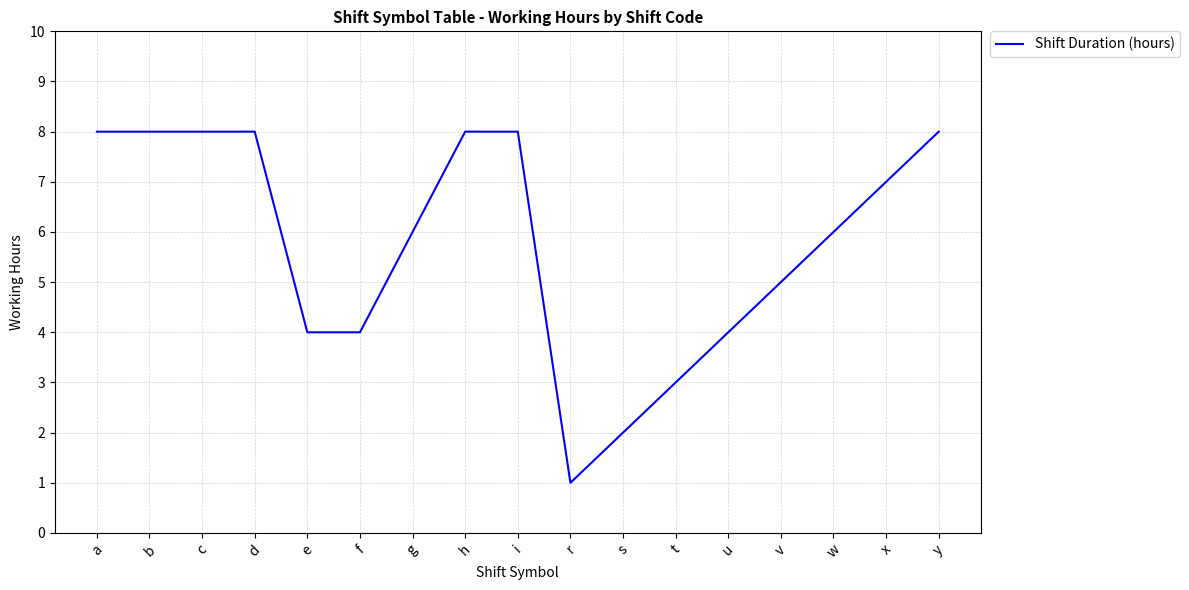

Which category has the lowest value across all series?

r